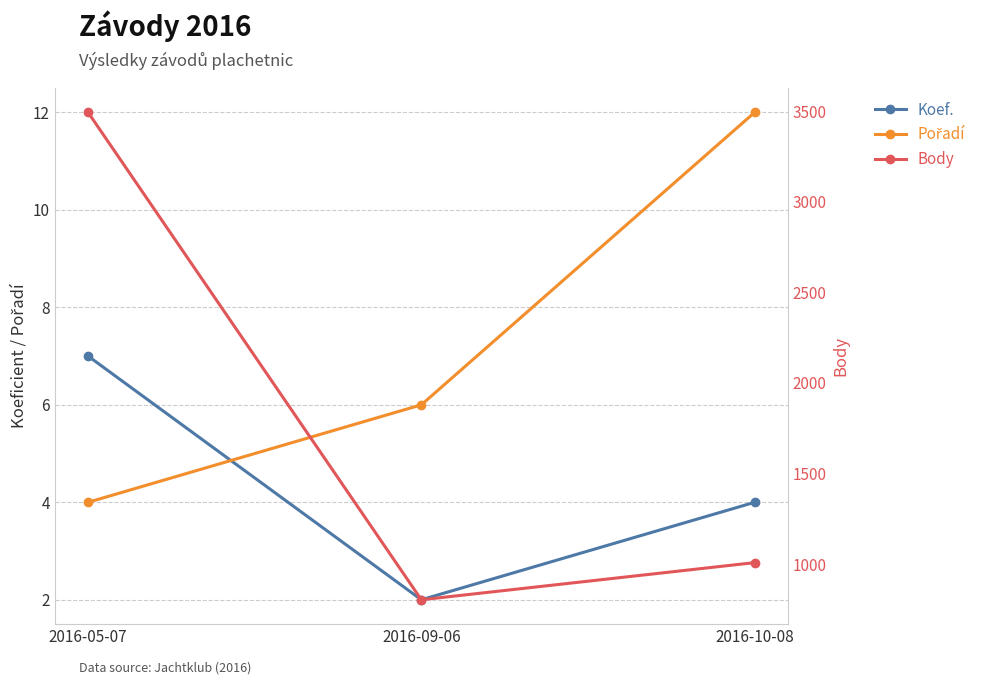

What is the sum of all Koef. values?

13